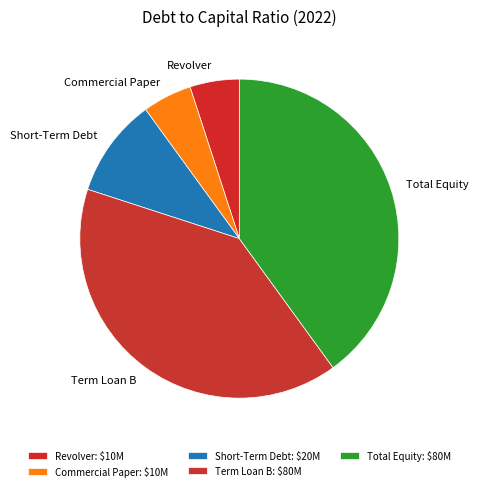

Count the number of slices in the pie.

5